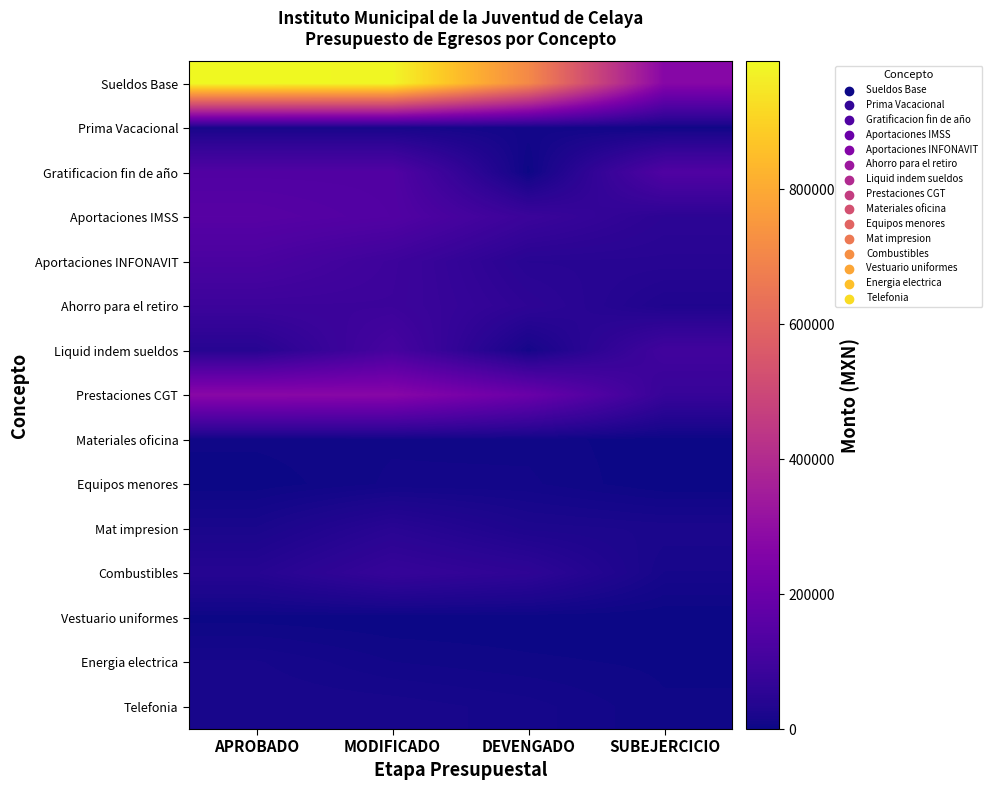

Reading right to left, transcribe all the data shown in this chart.

Sueldos Base: SUBEJERCICIO=272218.0	DEVENGADO=710402.3	MODIFICADO=982620.3	APROBADO=989672.4
Prima Vacacional: SUBEJERCICIO=6123.0	DEVENGADO=10371.5	MODIFICADO=16494.5	APROBADO=16494.5
Gratificacion fin de año: SUBEJERCICIO=135137.8	DEVENGADO=2316.7	MODIFICADO=137454.5	APROBADO=137454.5
Aportaciones IMSS: SUBEJERCICIO=53821.4	DEVENGADO=85124.7	MODIFICADO=138946.1	APROBADO=150990.1
Aportaciones INFONAVIT: SUBEJERCICIO=44978.2	DEVENGADO=46081.2	MODIFICADO=91059.4	APROBADO=120529.7
Ahorro para el retiro: SUBEJERCICIO=30280.8	DEVENGADO=57831.8	MODIFICADO=88112.6	APROBADO=88112.6
Liquid indem sueldos: SUBEJERCICIO=100047.2	DEVENGADO=12929.9	MODIFICADO=112977.0	APROBADO=42910.6
Prestaciones CGT: SUBEJERCICIO=76286.6	DEVENGADO=197683.9	MODIFICADO=273970.5	APROBADO=278470.5
Materiales oficina: SUBEJERCICIO=680.1	DEVENGADO=6319.9	MODIFICADO=7000.0	APROBADO=5000.0
Equipos menores: SUBEJERCICIO=0.0	DEVENGADO=8661.0	MODIFICADO=8661.0	APROBADO=1000.0
Mat impresion: SUBEJERCICIO=22001.4	DEVENGADO=25638.9	MODIFICADO=47640.3	APROBADO=20000.0
Combustibles: SUBEJERCICIO=15148.6	DEVENGADO=58870.5	MODIFICADO=74019.1	APROBADO=42019.1
Vestuario uniformes: SUBEJERCICIO=0.0	DEVENGADO=469.8	MODIFICADO=469.8	APROBADO=2000.0
Energia electrica: SUBEJERCICIO=3000.0	DEVENGADO=4810.0	MODIFICADO=7810.0	APROBADO=16000.0
Telefonia: SUBEJERCICIO=4497.0	DEVENGADO=13491.0	MODIFICADO=17988.0	APROBADO=19200.0